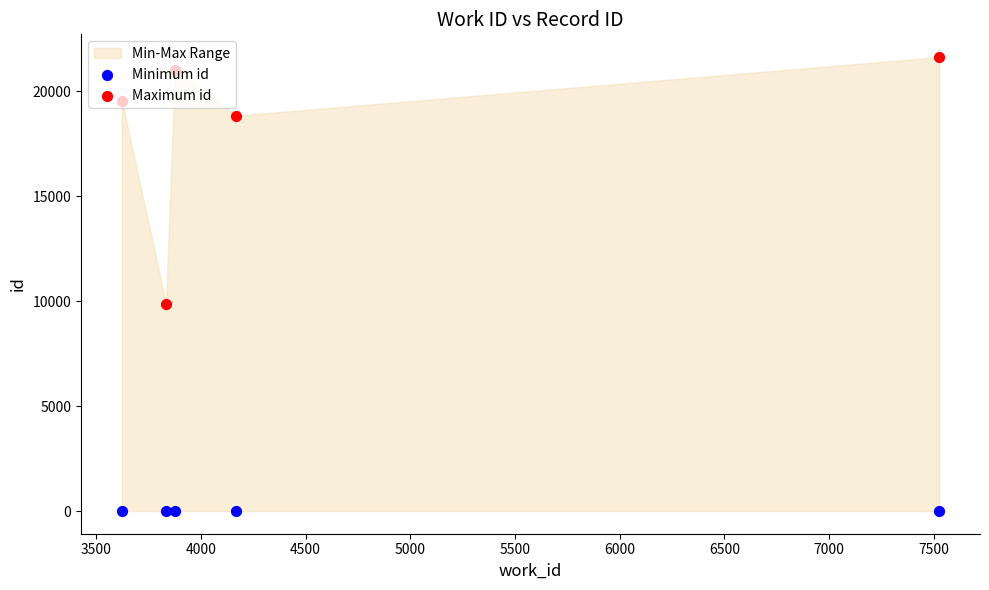

Which series contains the highest Y value?

Maximum id